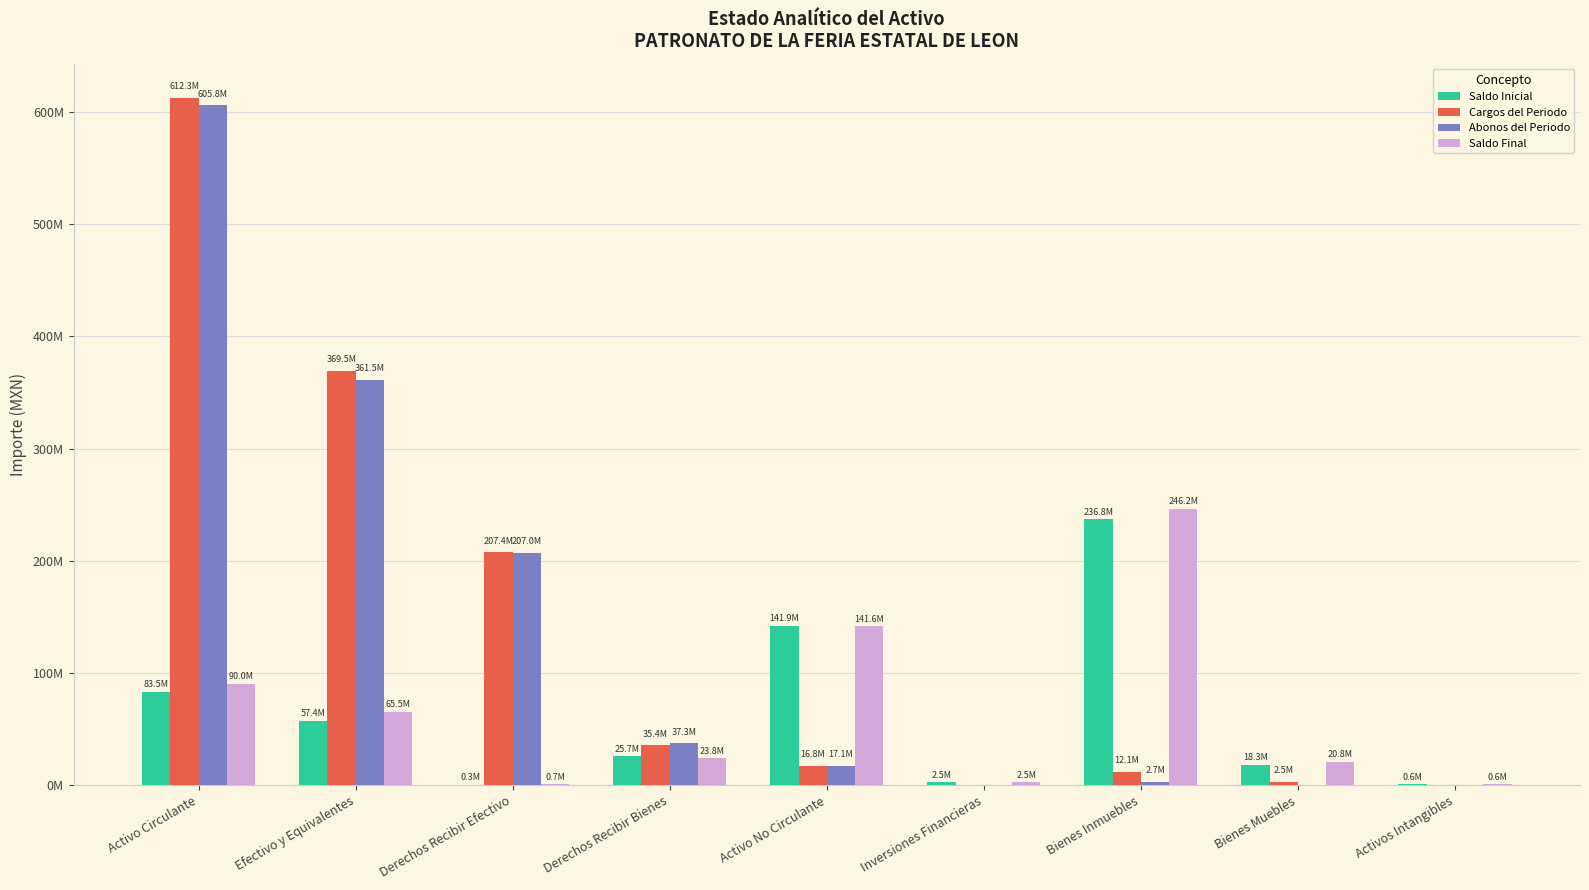

What position from the left is Activos Intangibles?

9